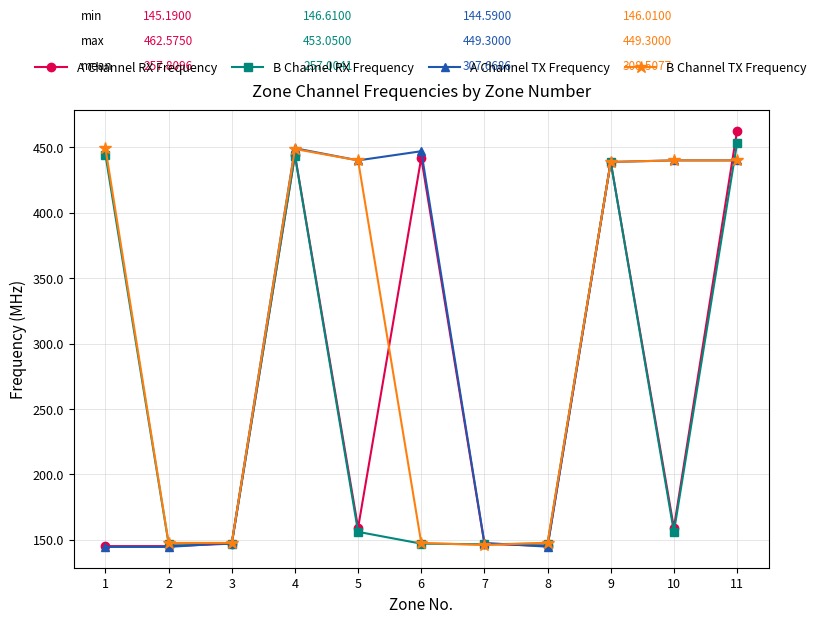

What is the difference between the highest and lowest values at 7?

1.6